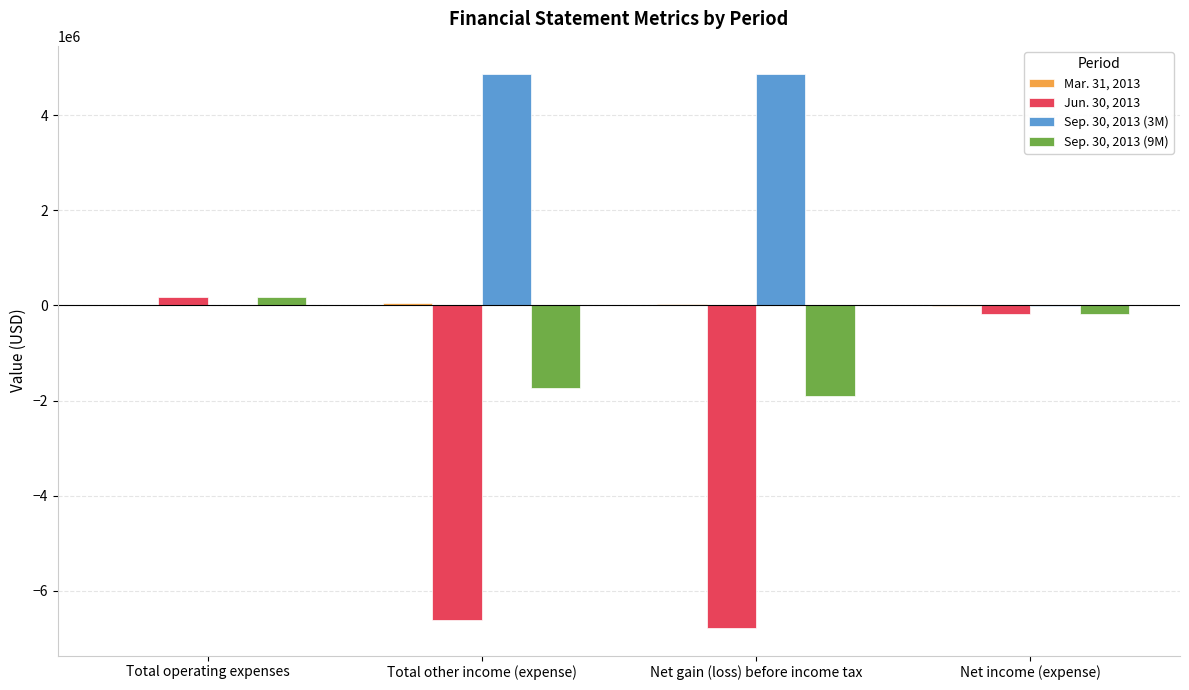

The Sep. 30, 2013 (9M) series shows -1736016 at Total other income (expense). True or false?

True